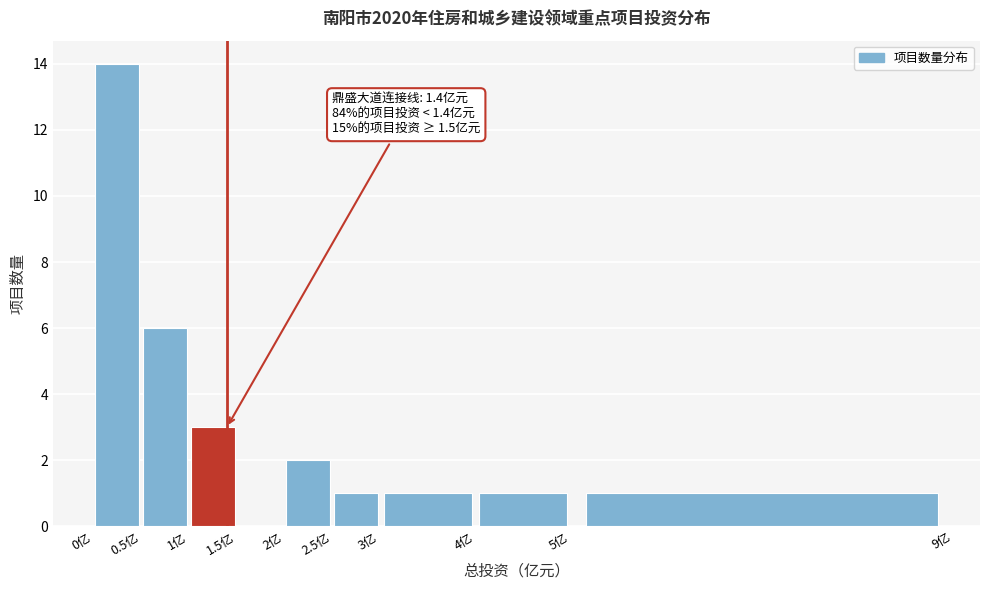

Which range on the x-axis has the tallest bar?

0.0 to 0.5